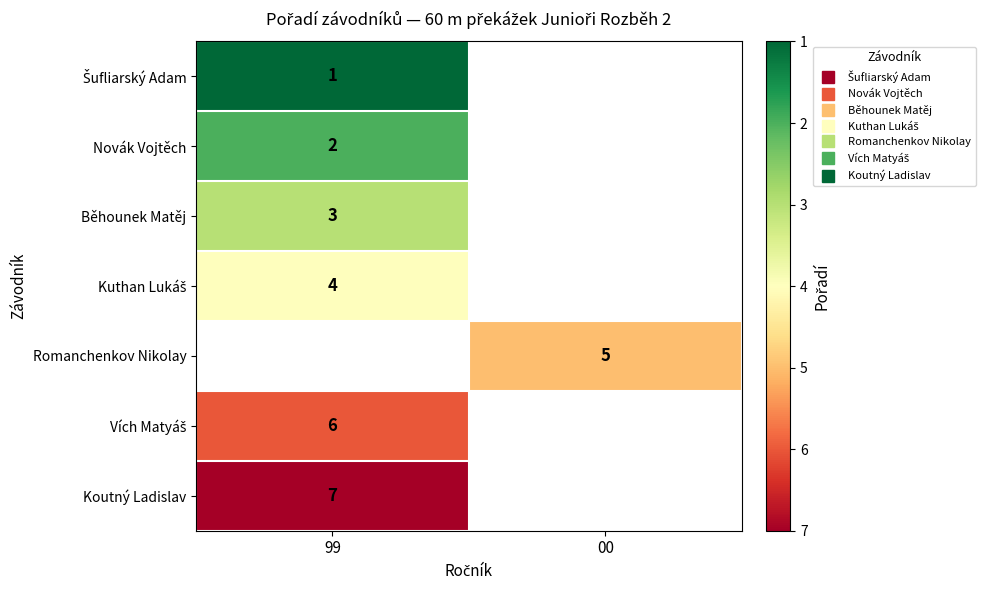

At which label is Vích Matyáš closest to 6?

99